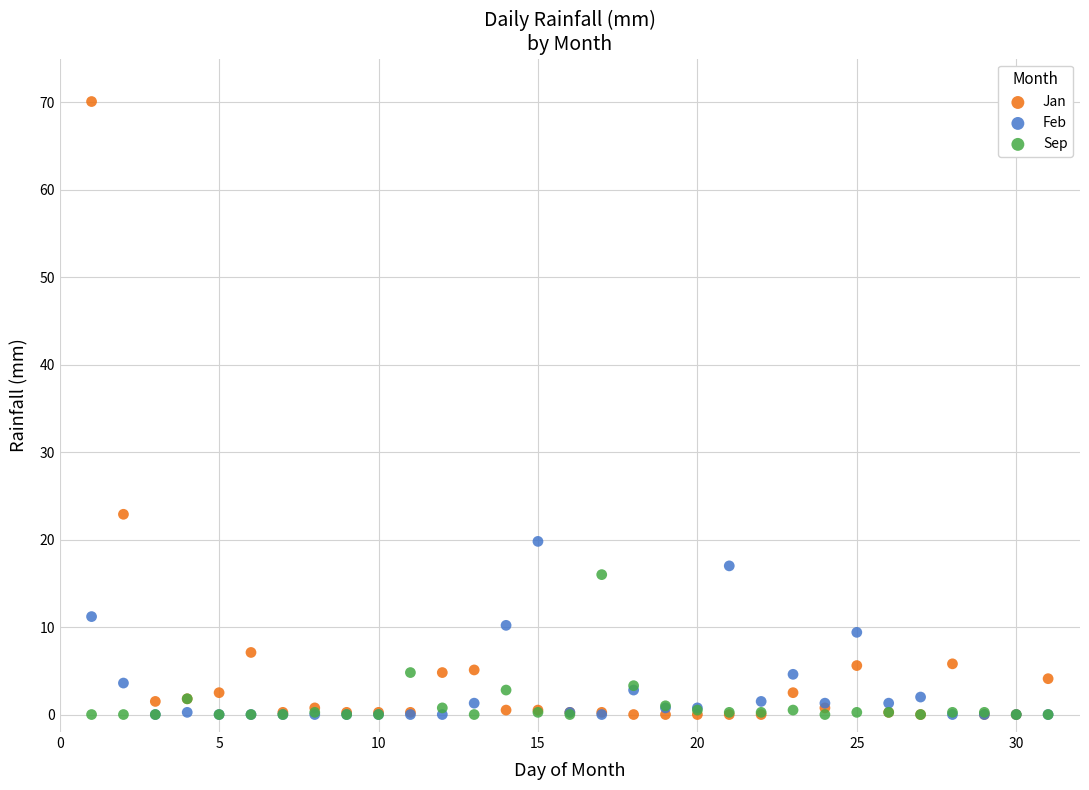

In the Jan series, what Y value is closest to 35?

22.9